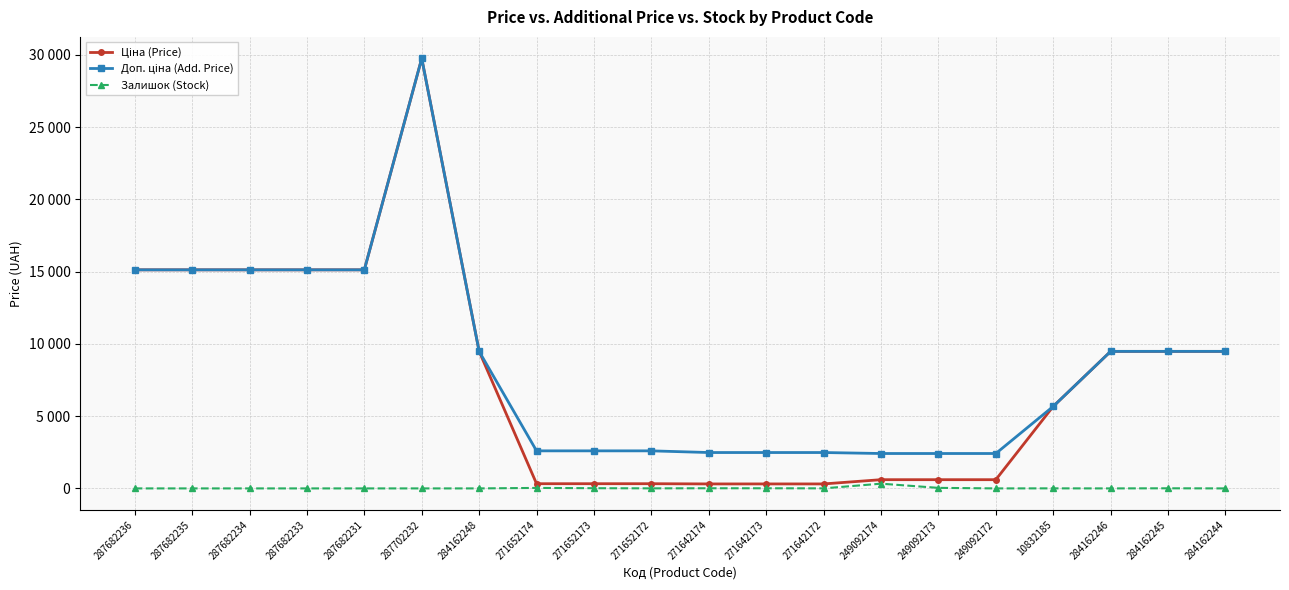

Does the chart have visible grid lines?

Yes